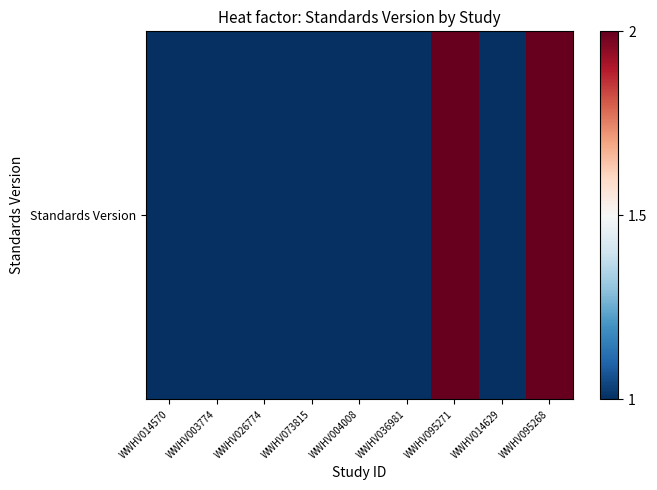

Reading right to left, list all the values displayed in this chart.

2	1	2	1	1	1	1	1	1